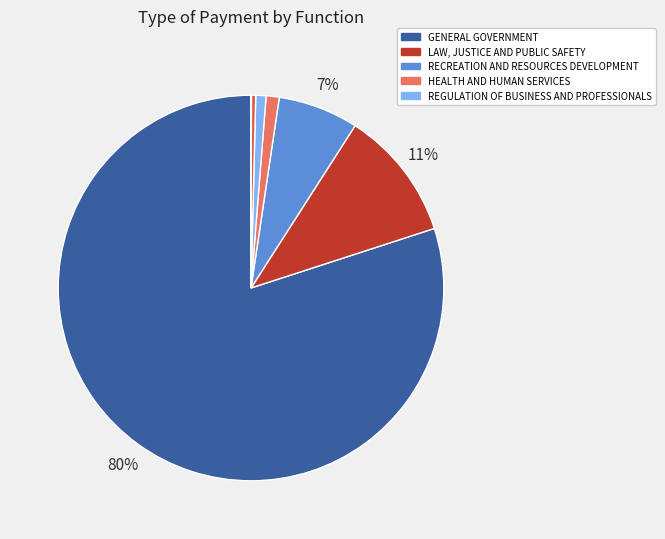

Which category accounts for the majority?

GENERAL GOVERNMENT